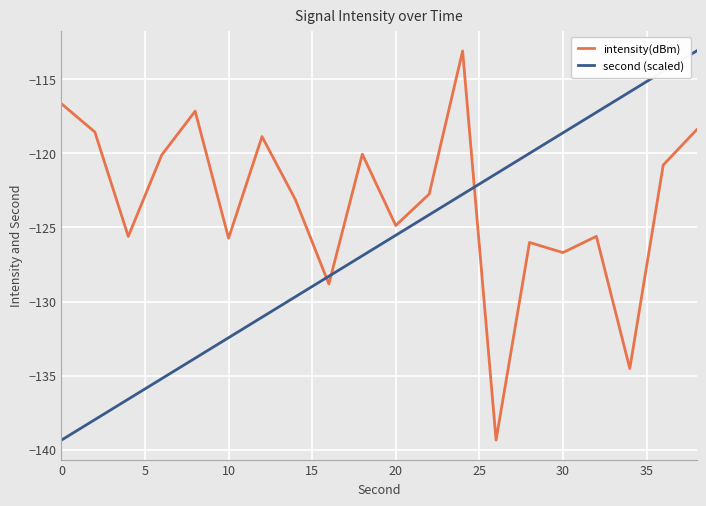

True or false: intensity(dBm) and second (scaled) cross at least once.

True